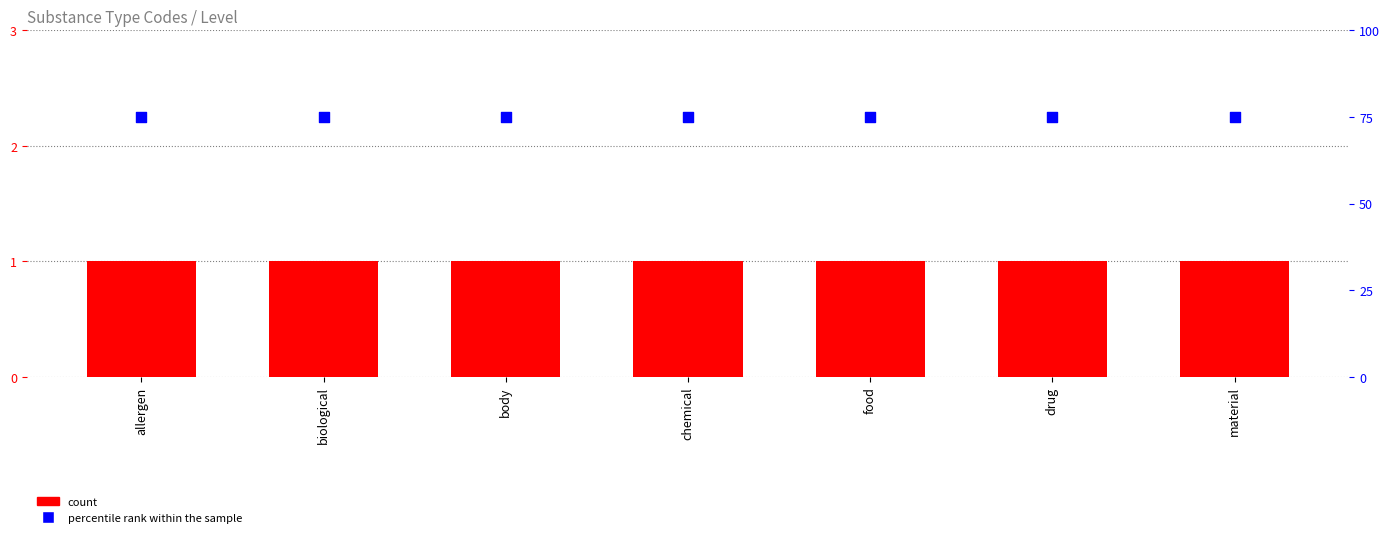

At how many categories does at least one series exceed 59?

7